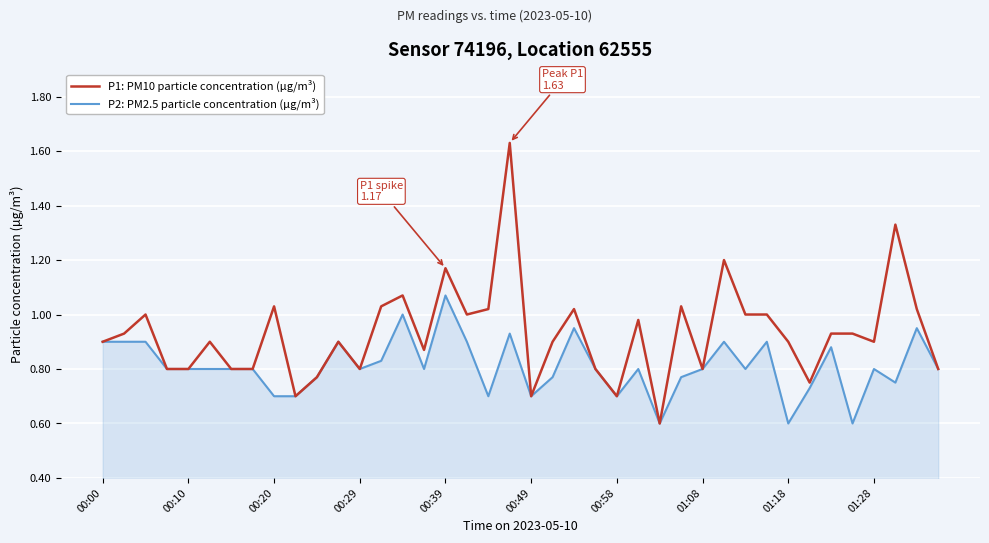

List the series in order of their overall mean, lowest first.

P2: PM2.5 particle concentration (µg/m³), P1: PM10 particle concentration (µg/m³)